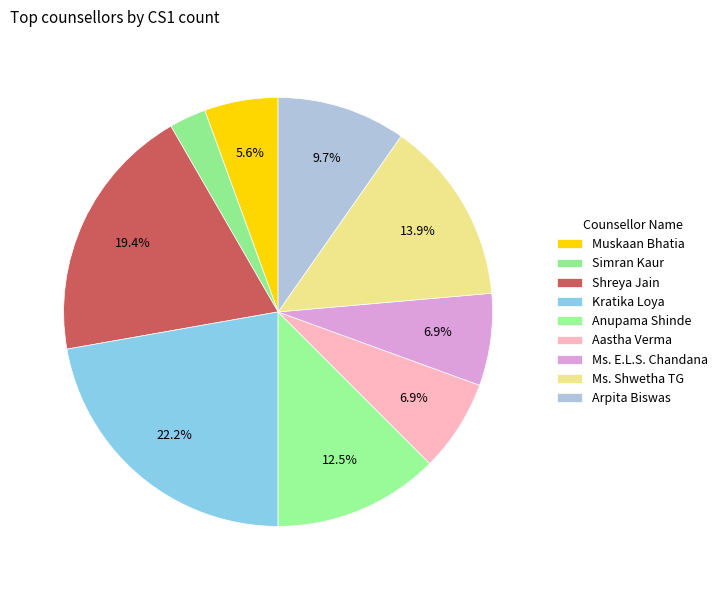

Does Kratika Loya account for over 50% of the chart?

No